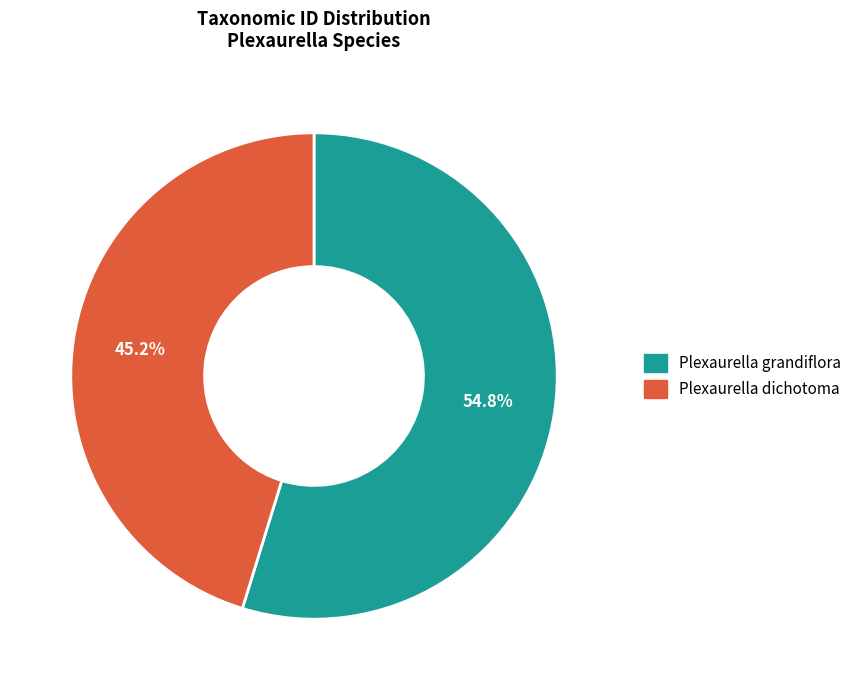

To the nearest percent, what percentage of the pie is Plexaurella dichotoma?

45%